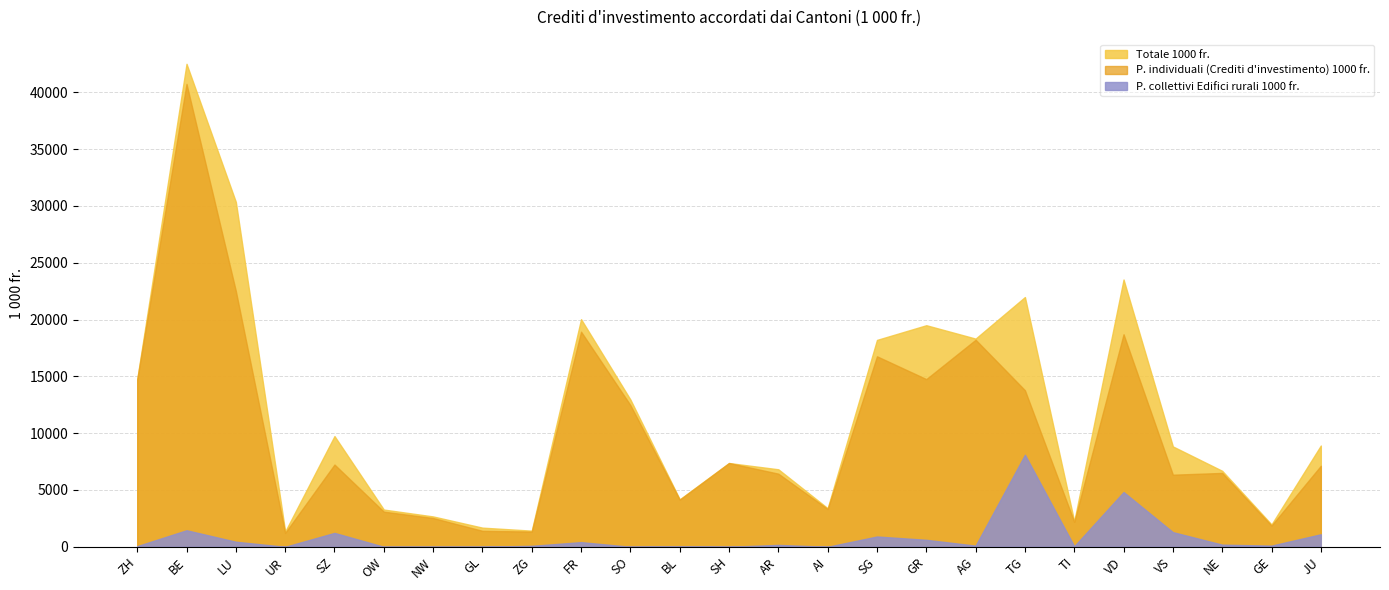

What is the spread (max minus min) of values at GE?

1865.3